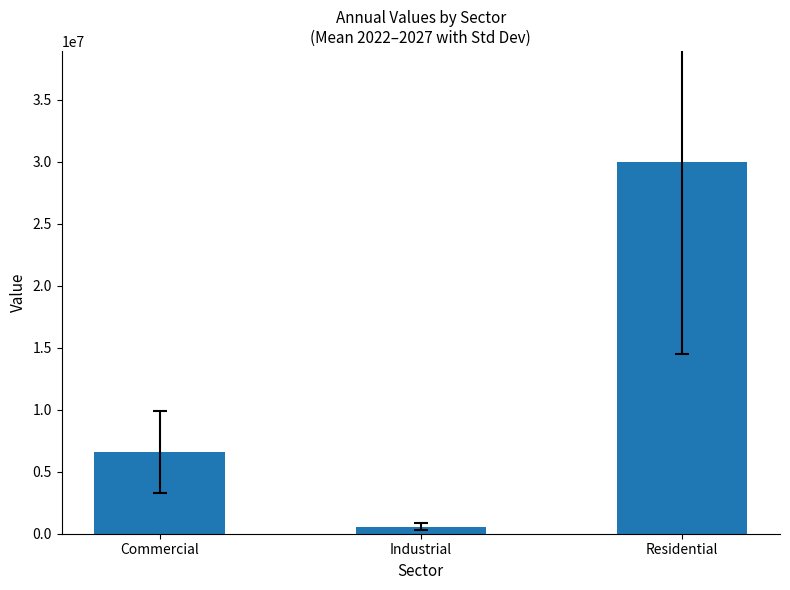

Rank the categories by value from highest to lowest.

Residential, Commercial, Industrial